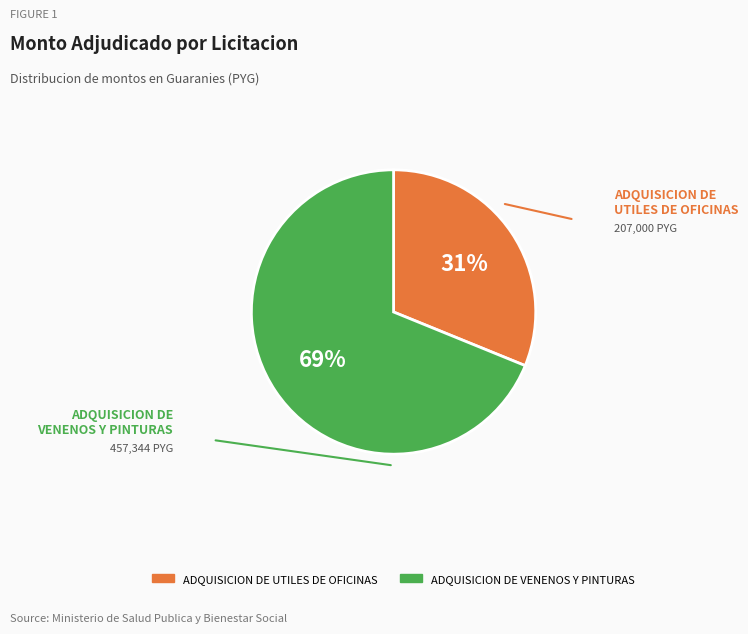

Is it true that ADQUISICION DE VENENOS Y PINTURAS is 59% of the pie?

False